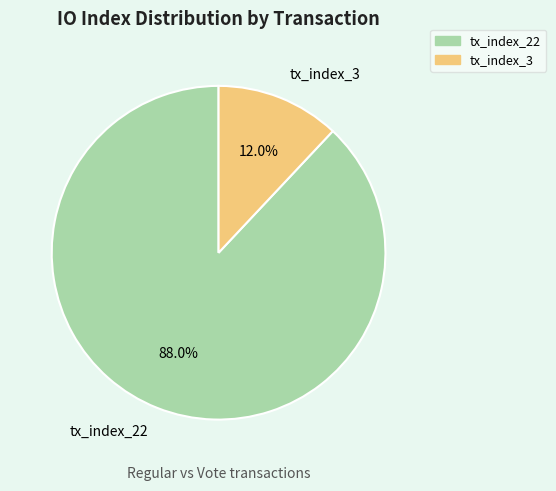

What is the majority slice?

tx_index_22